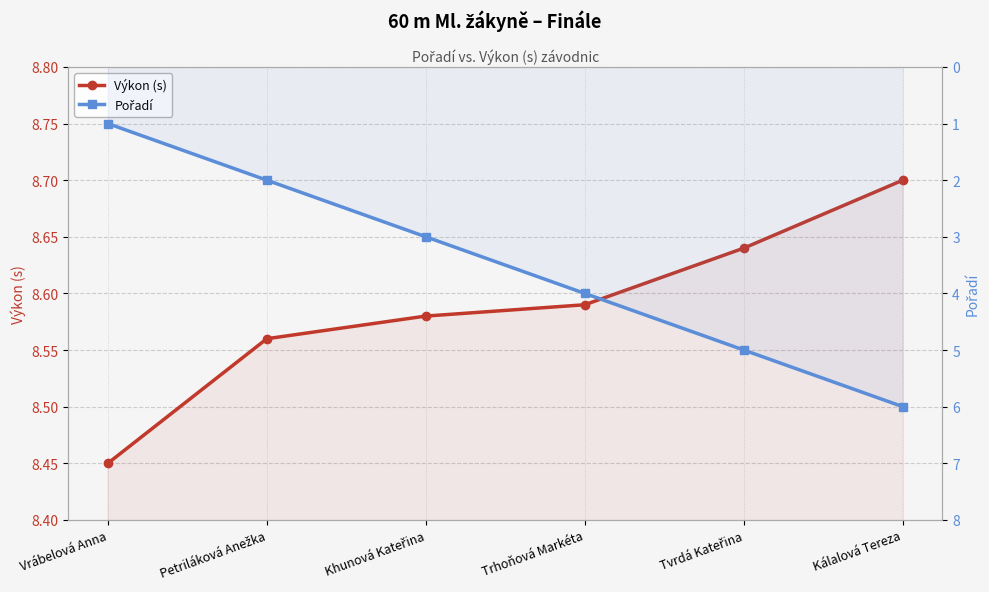

True or false: Výkon (s) has more than 1 points higher than both neighbors.

False